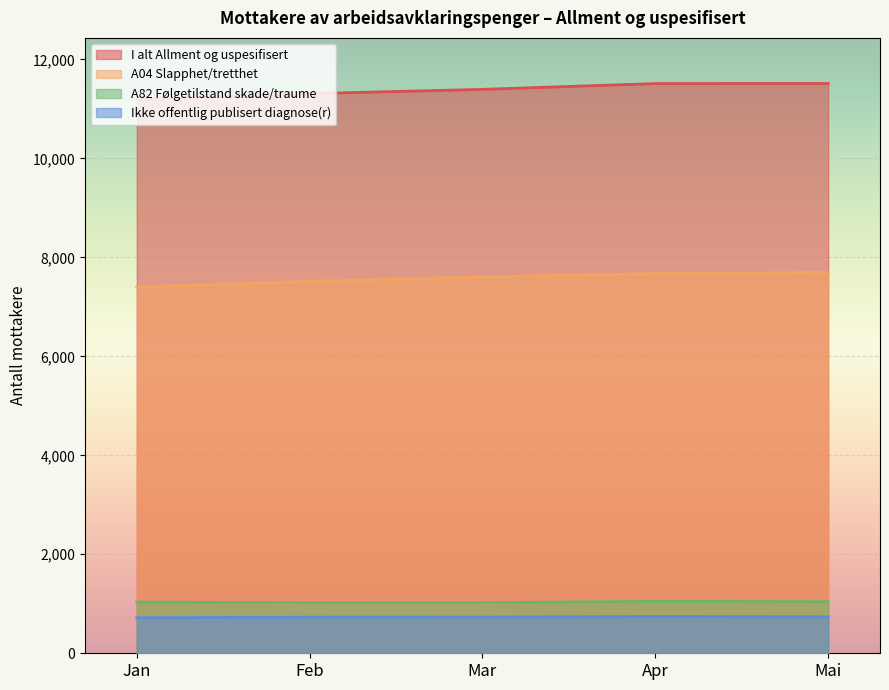

True or false: A82 Følgetilstand skade/traume and I alt Allment og uspesifisert intersect in this chart.

False